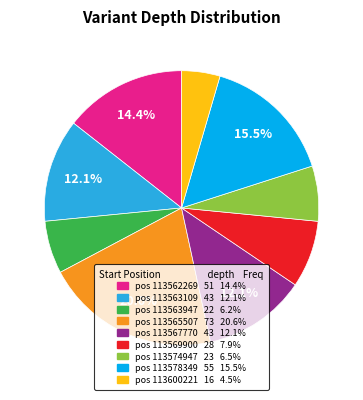

Do pos 113567770 43 12.1% and pos 113563947 22 6.2% together represent more than half of the pie?

No